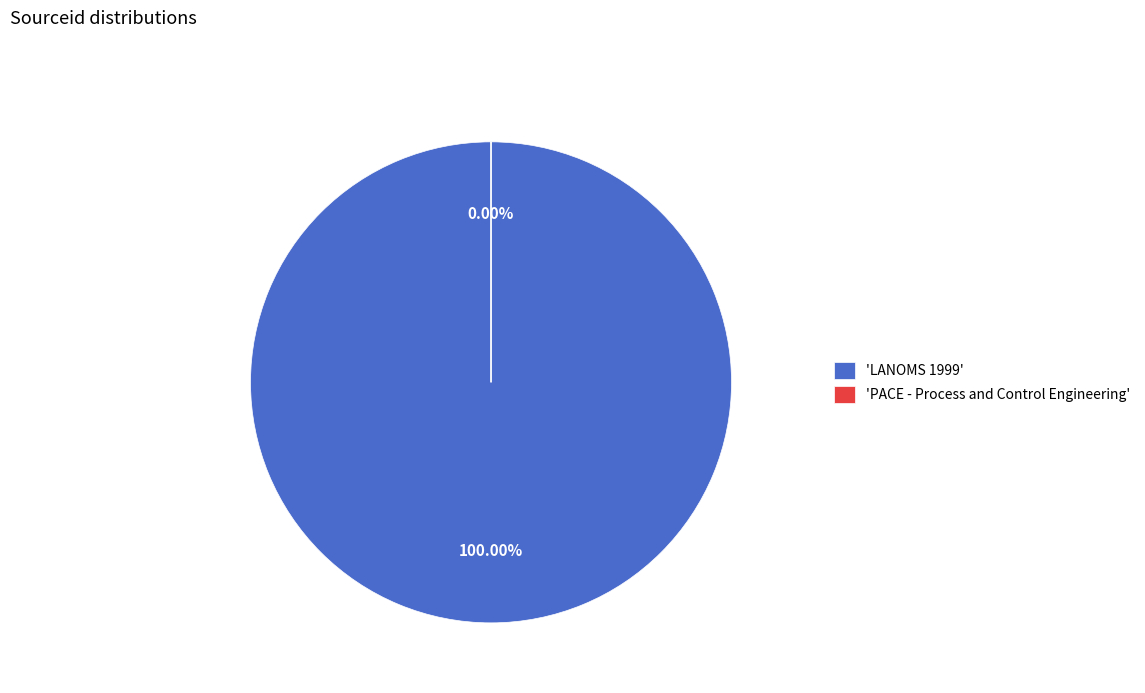

Count the number of slices in the pie.

2